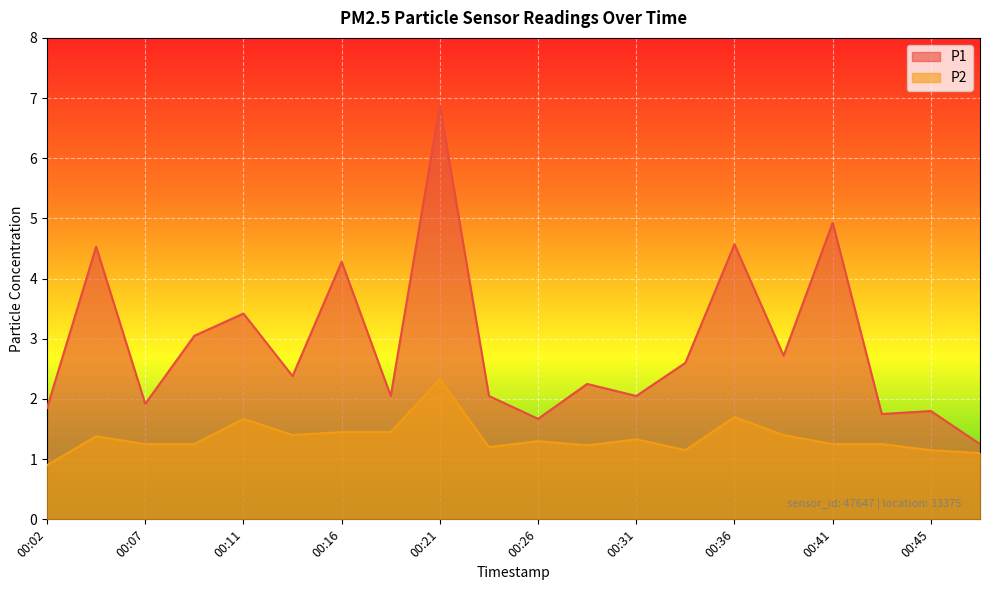

Is it true that P1 equals 1.7 at 00:11?

False